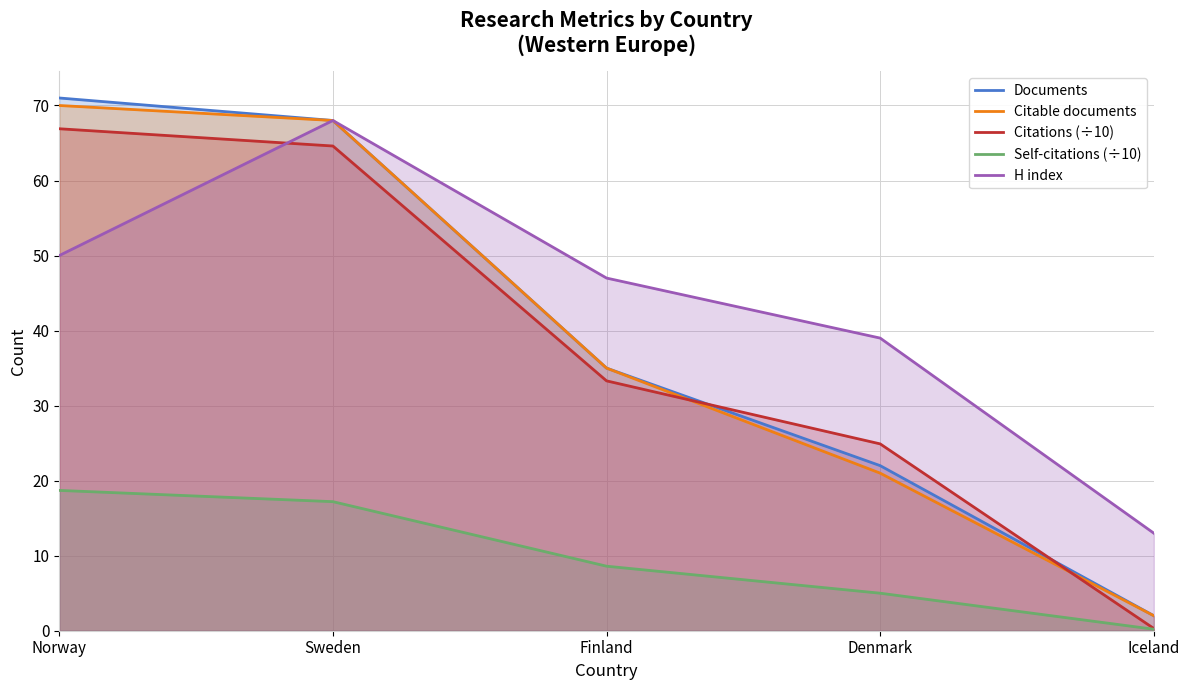

List the labels in order of Documents value, smallest first.

Iceland, Denmark, Finland, Sweden, Norway